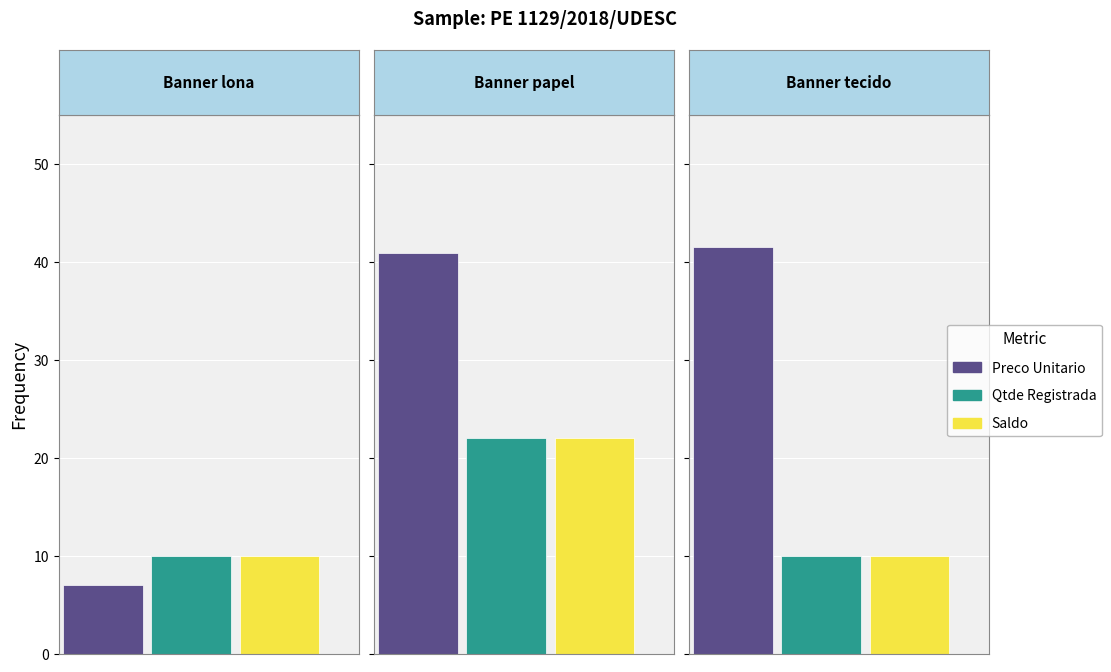

What is the greatest value displayed?

41.5